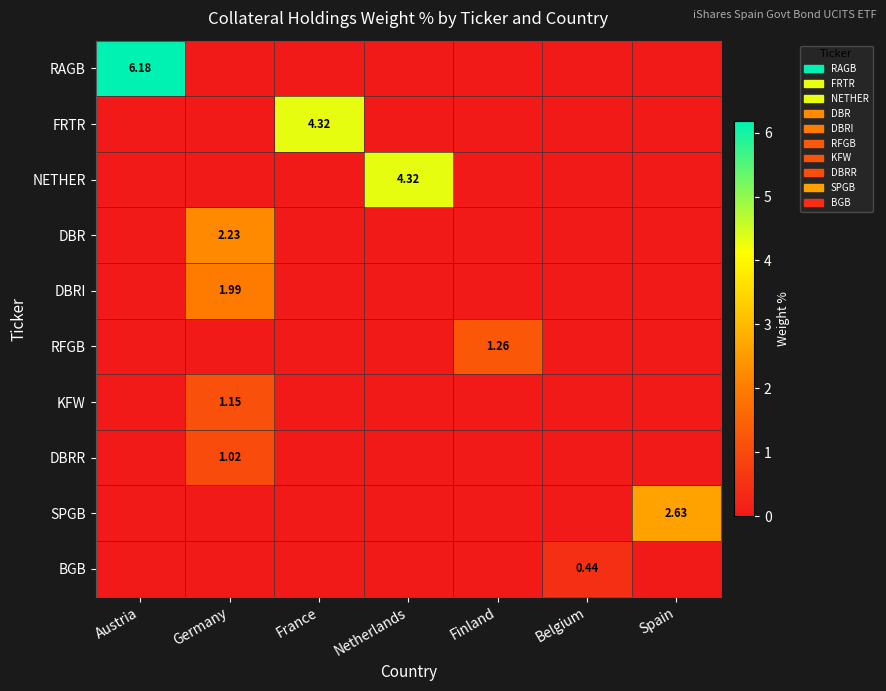

Which series has the widest spread of values?

RAGB